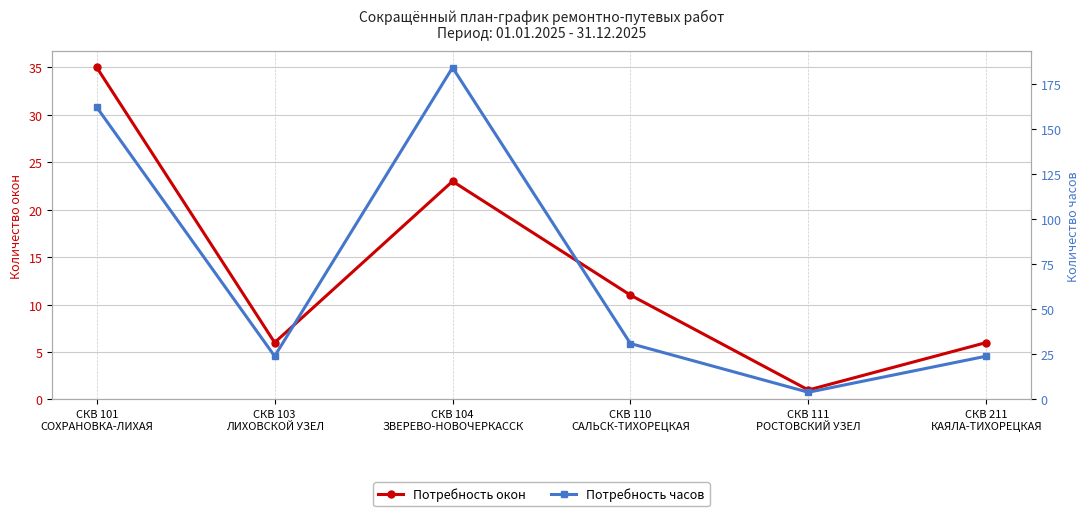

Rank the series at СКВ 103
ЛИХОВСКОЙ УЗЕЛ from lowest to highest value.

Потребность окон, Потребность часов